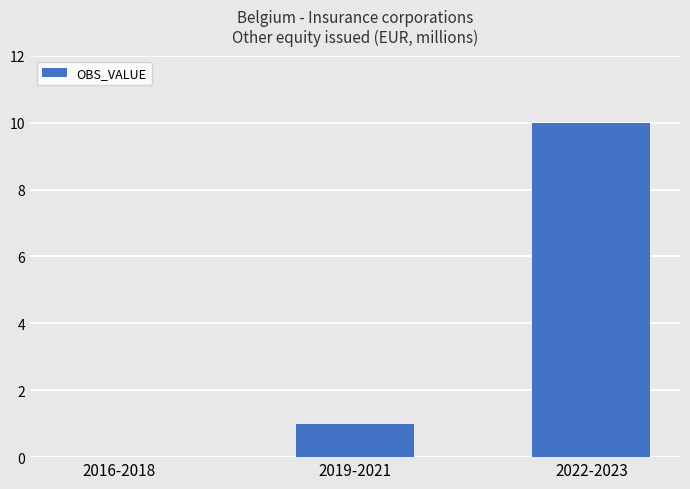

True or false: the data shows 14 at 2022-2023.

False